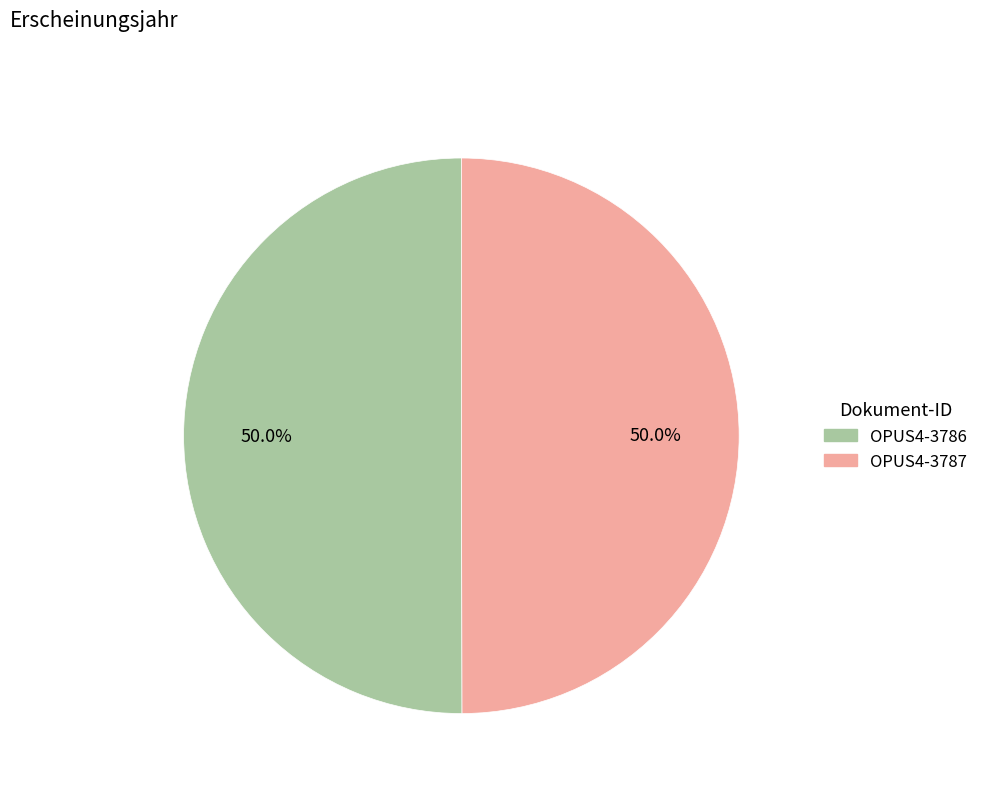

Approximately how many times larger is the value at OPUS4-3786 compared to OPUS4-3787?

1.0